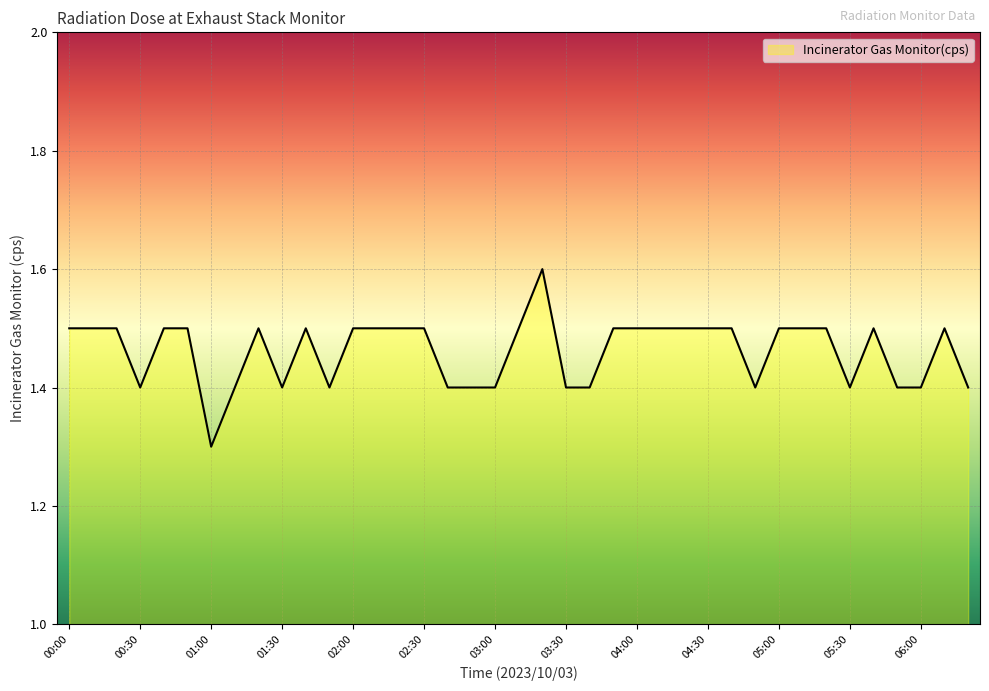

What is the smallest value displayed?

1.3